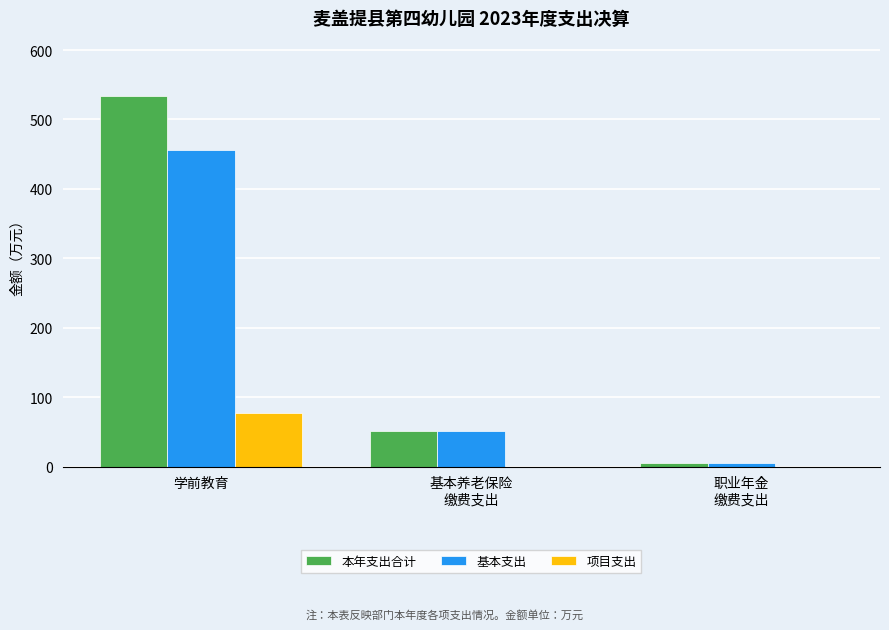

What is the maximum value shown in the chart?

533.5